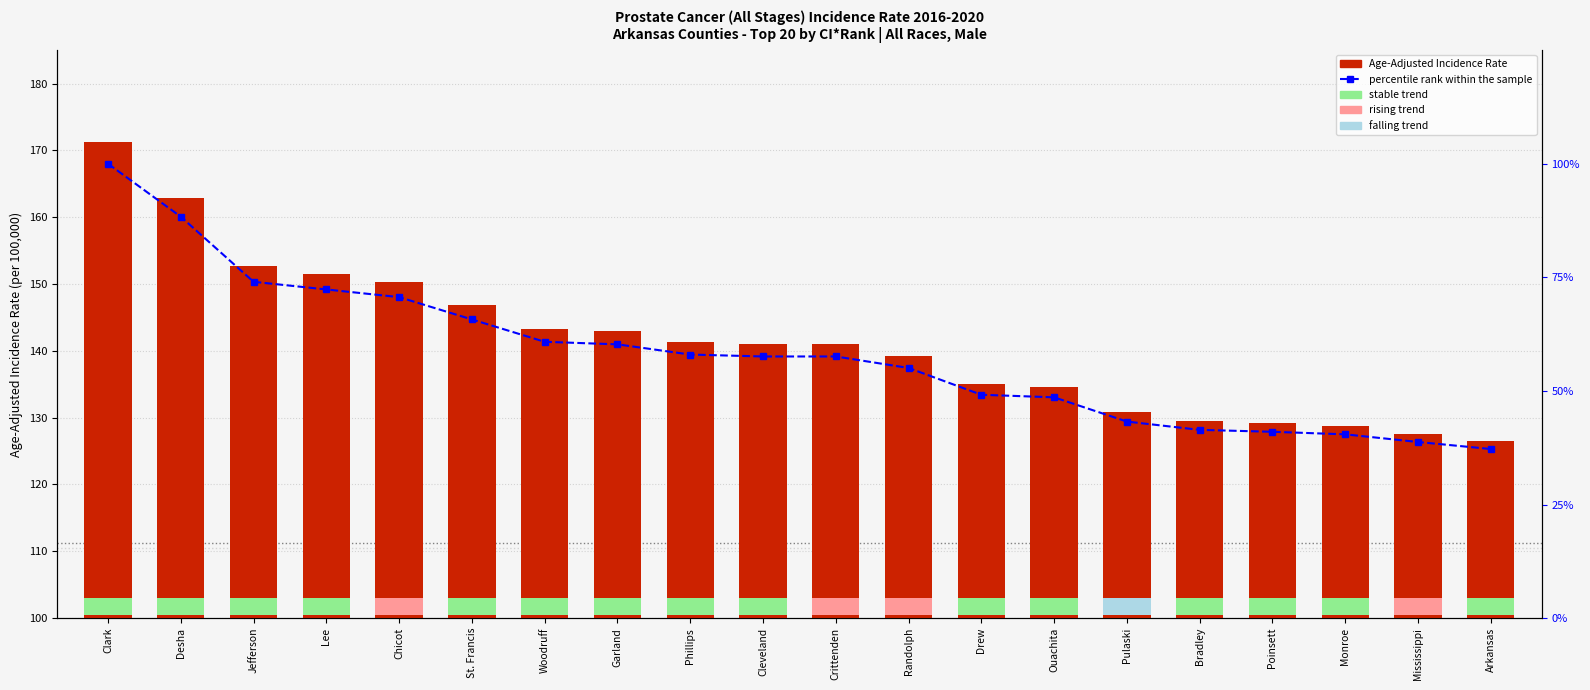

How many data points does each series have?

20